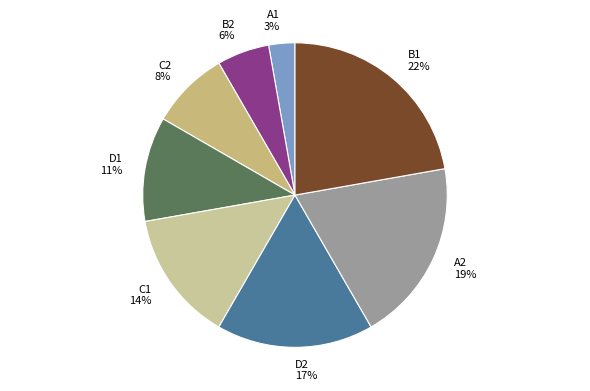

Rank the categories by value from highest to lowest.

B1, A2, D2, C1, D1, C2, B2, A1